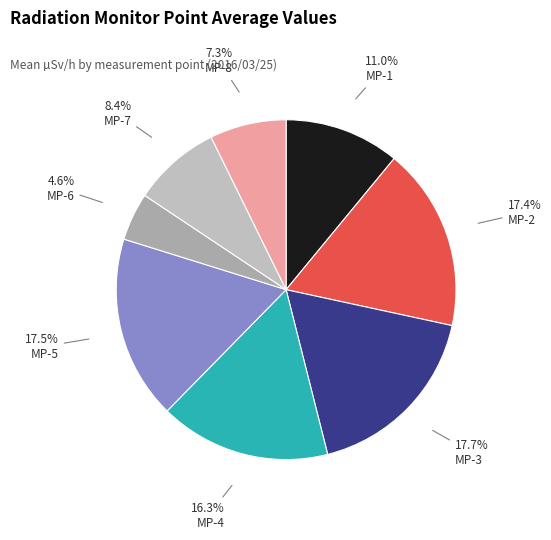

How many segments does this pie chart have?

8